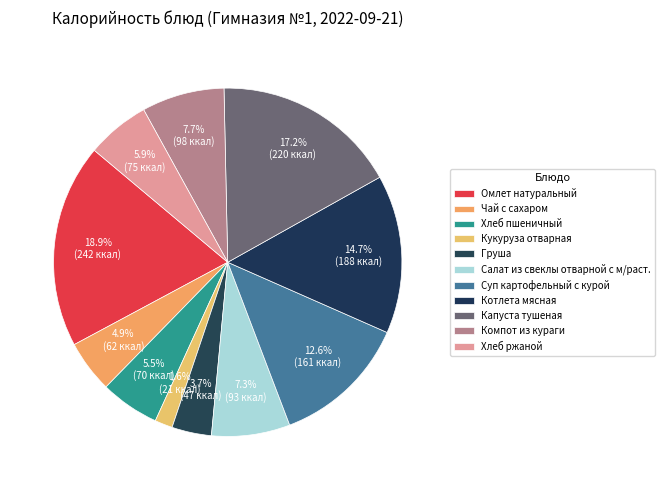

How many slices are in this pie chart?

11